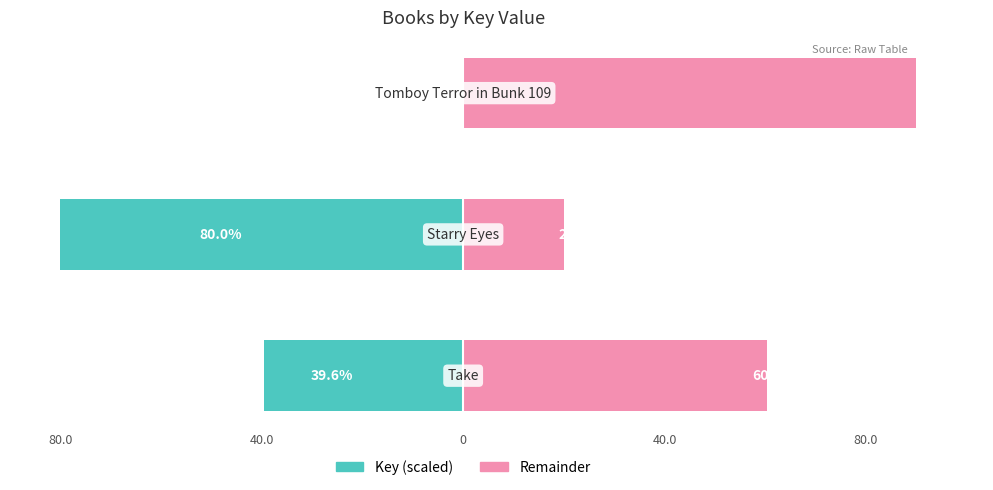

Reading left to right, extract all data points from this chart.

Key (scaled): 80.0=-39.6	40.0=-80.0	0=-0.1
Remainder: 80.0=60.4	40.0=20.0	0=99.9